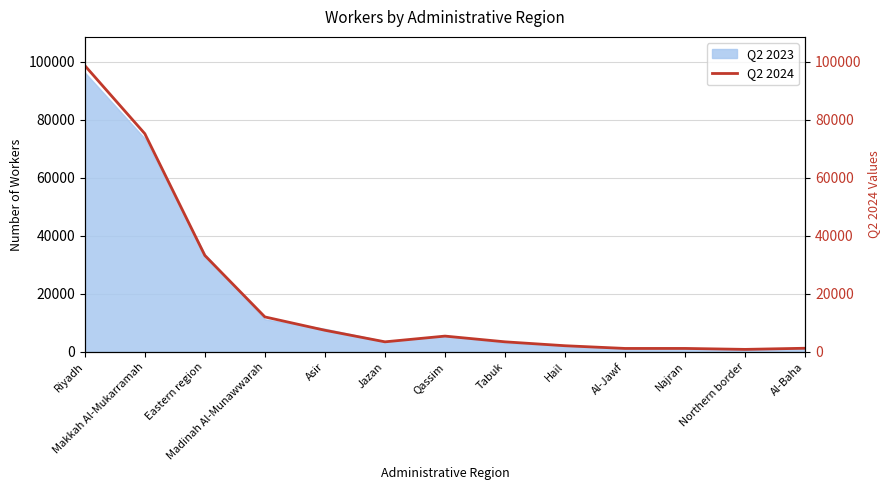

What is the maximum value shown in the chart?

98747